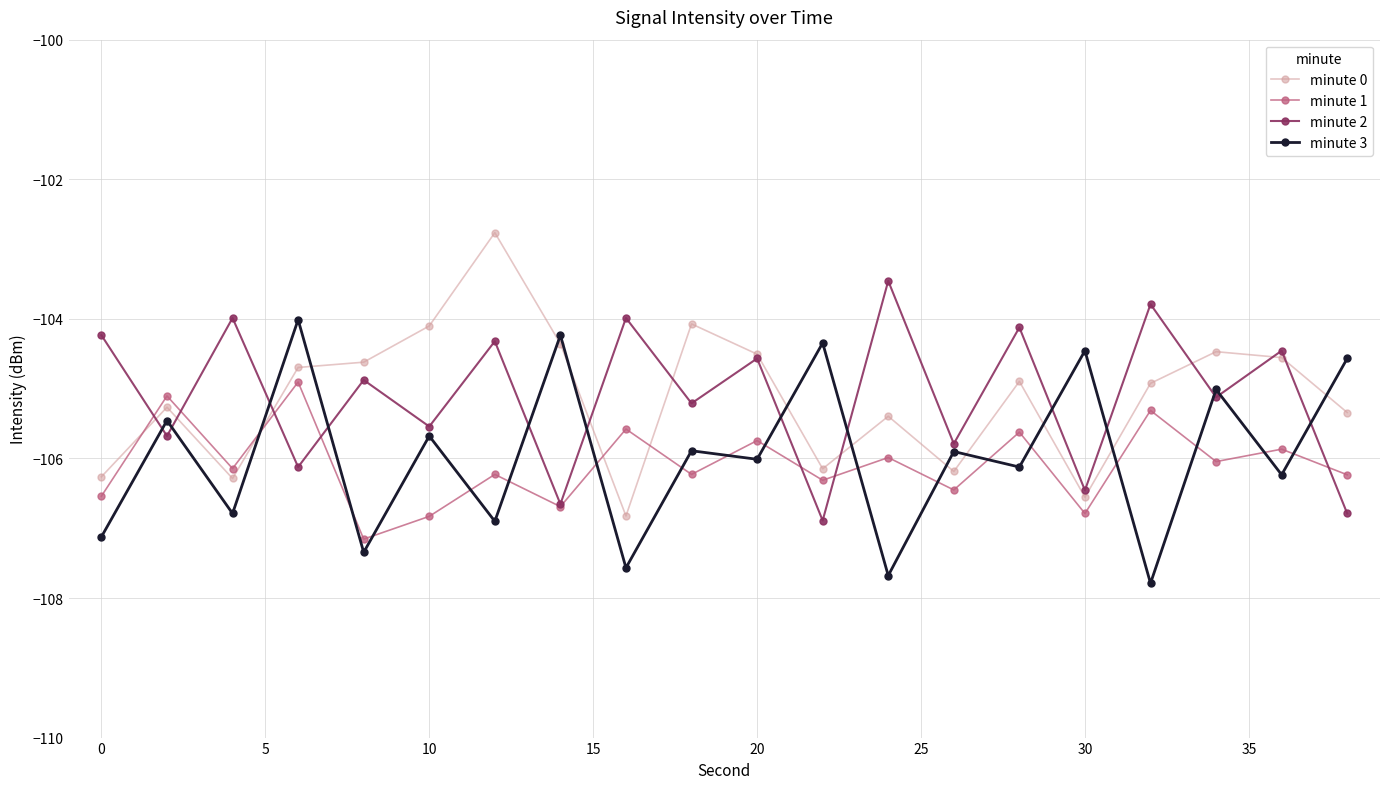

What is the value of the minute 0 point at the 3rd from the left?

-106.3